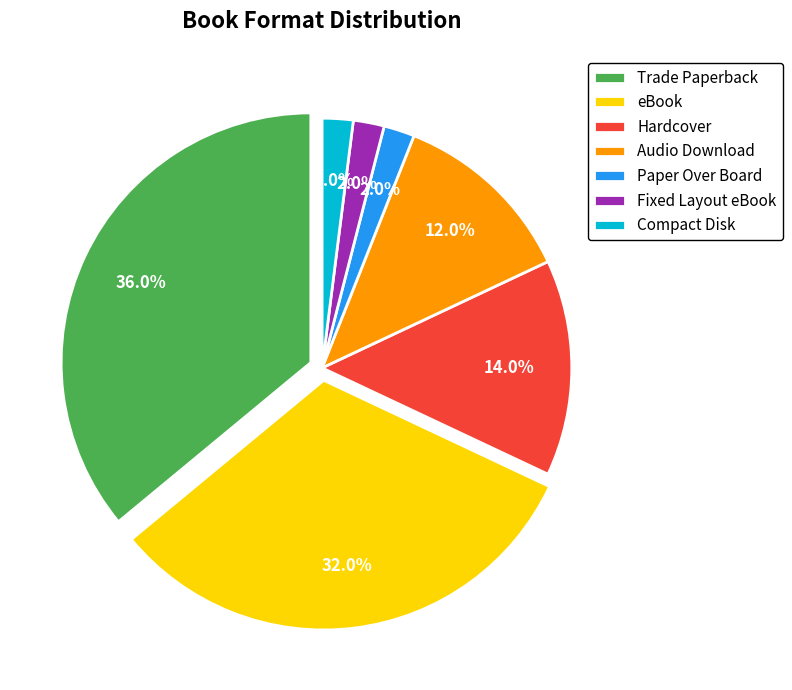

What percentage is the Trade Paperback slice, to the nearest percent?

36%